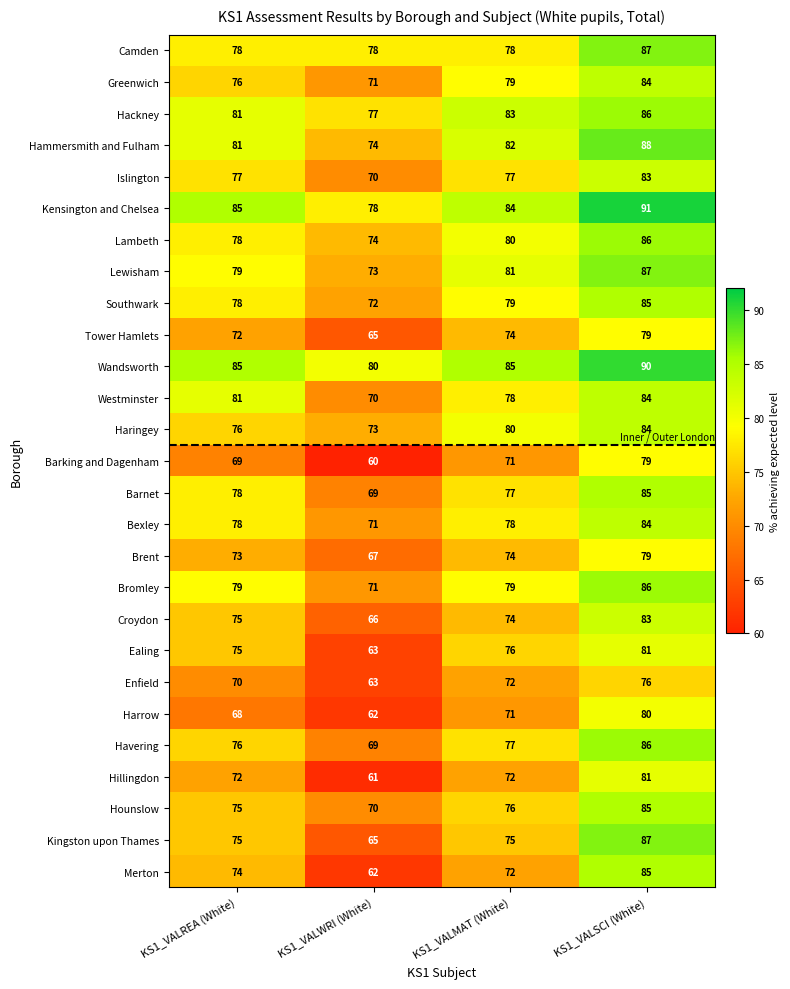

How many data points does each series have?

4